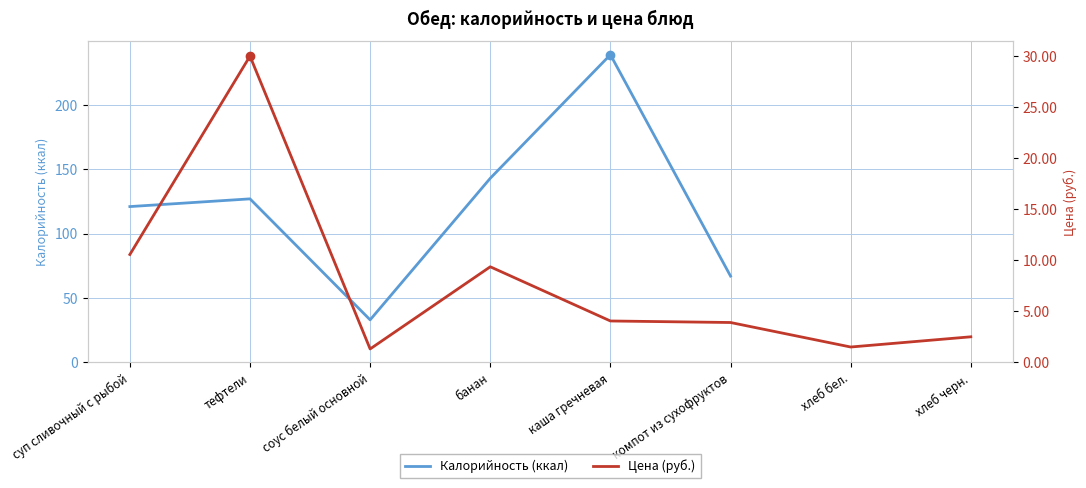

What position from the left is хлеб черн.?

8